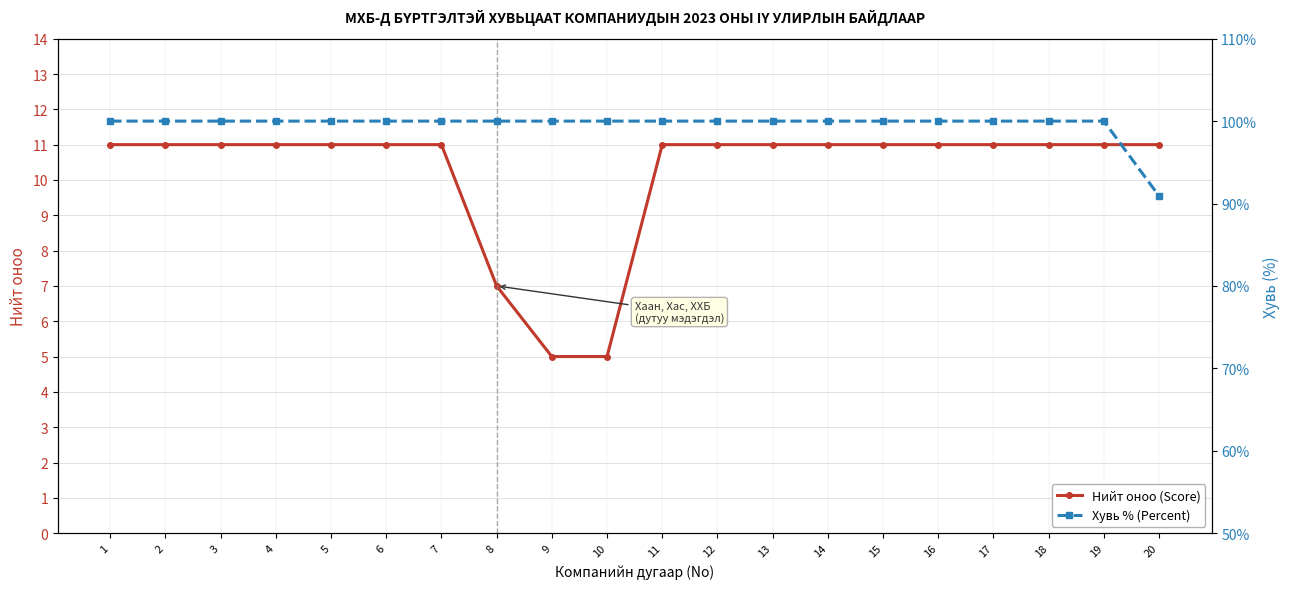

Between 10 and 18, which series saw the biggest shift?

Нийт оноо (Score)